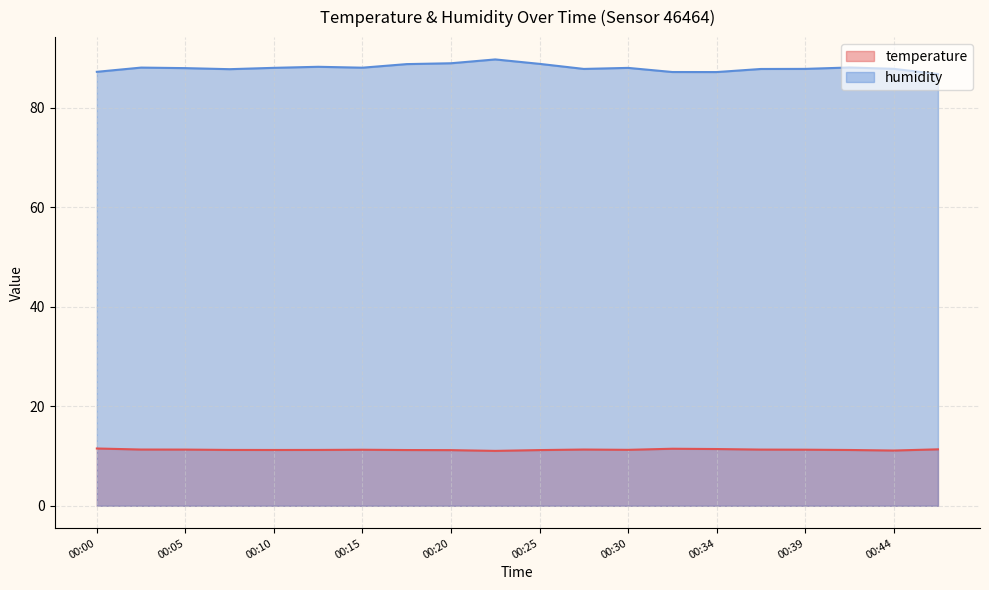

True or false: humidity and temperature cross at least once.

False